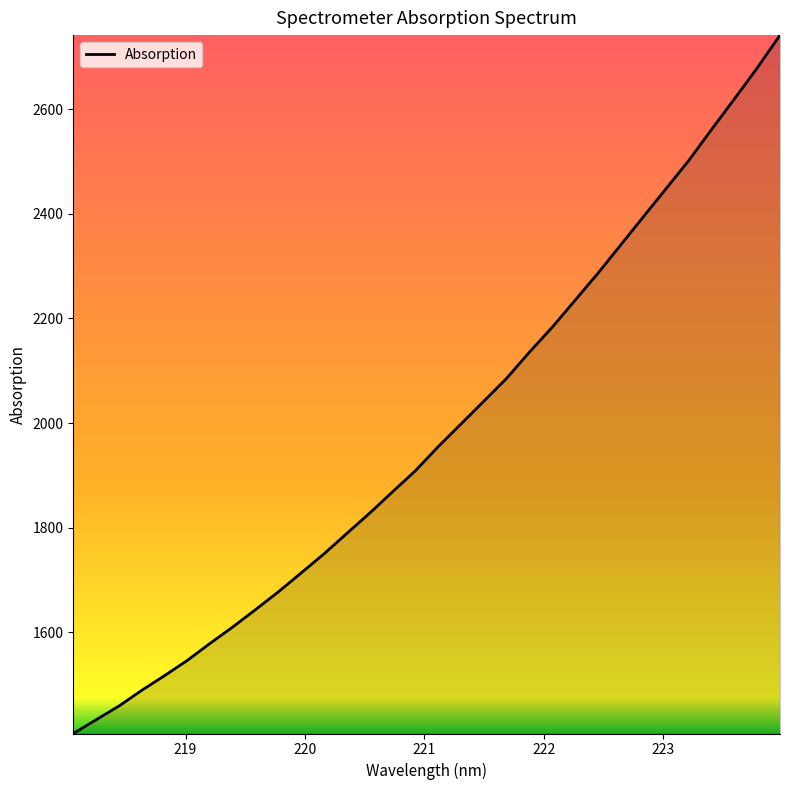

What is the maximum value shown in the chart?

2741.5